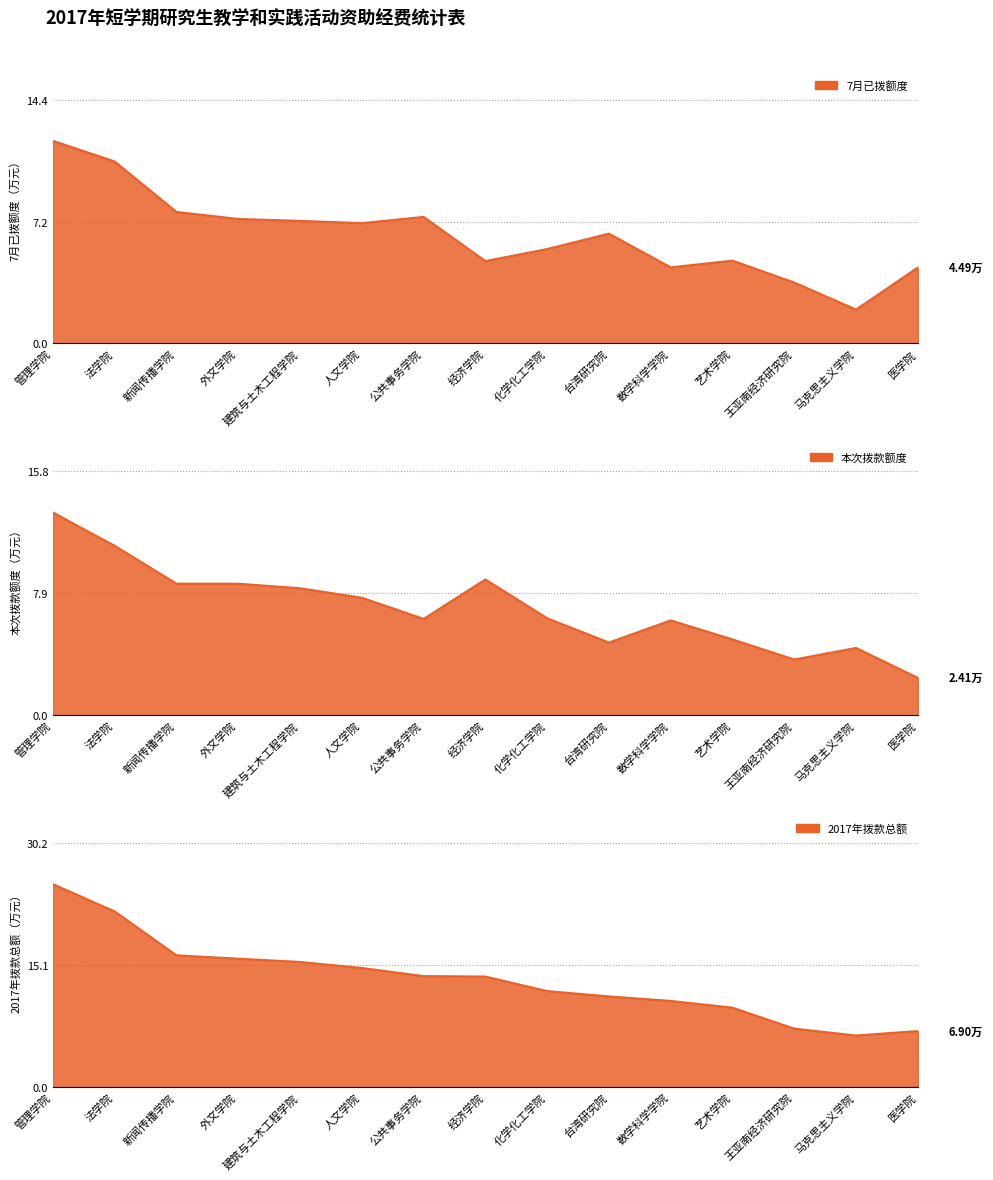

The value of 本次拨款额度 at 台湾研究院 is 1.2. True or false?

False